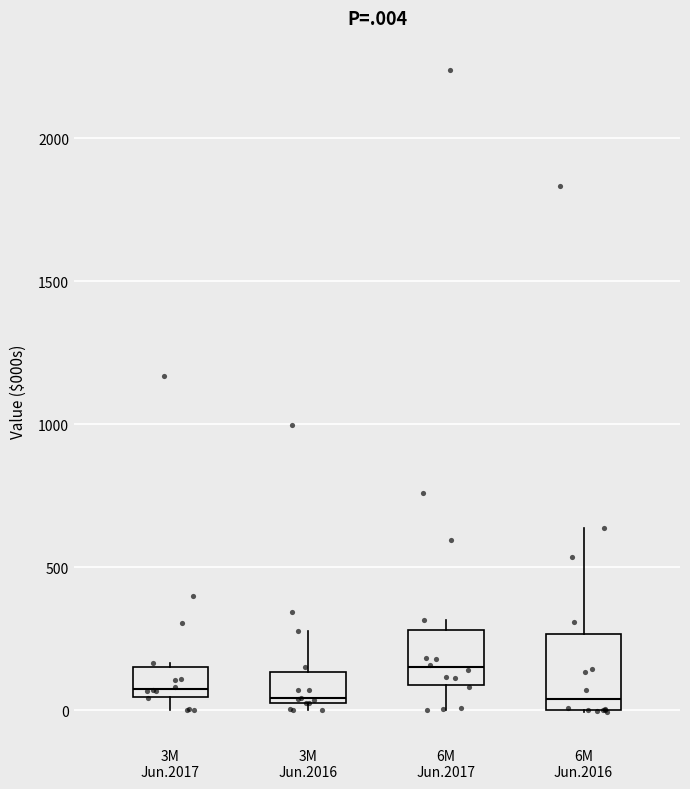

Comparing the boxes themselves (not the whiskers), which one is the tallest?

6M Jun.2016